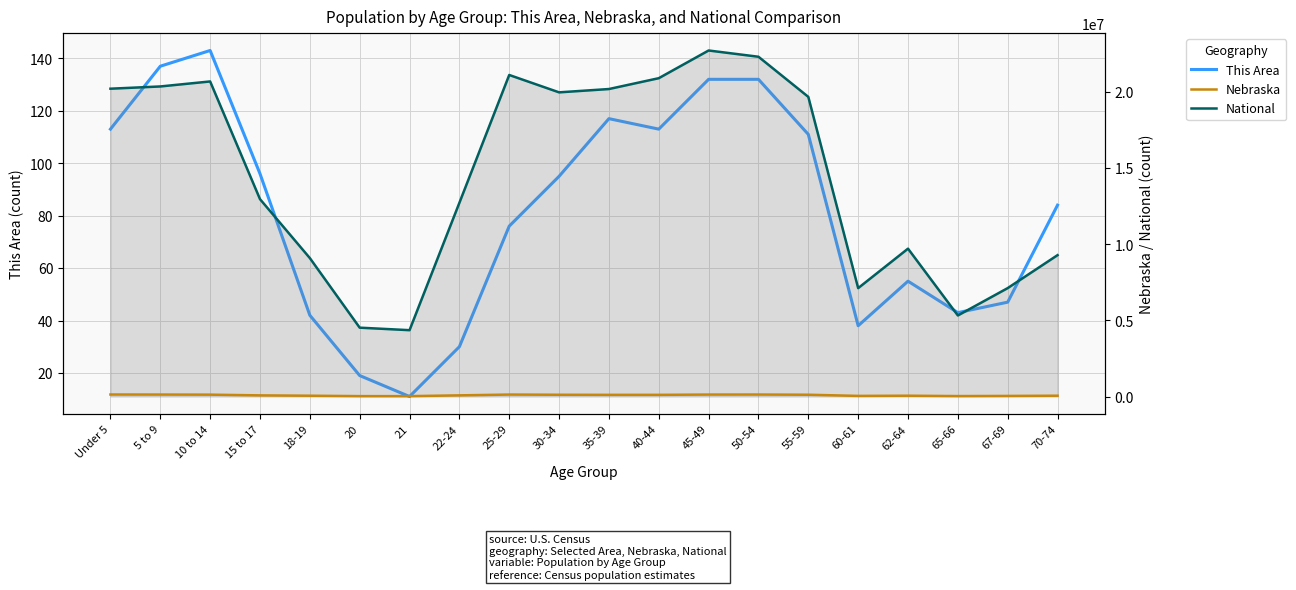

Is it true that National equals 5495385 at 70-74?

False